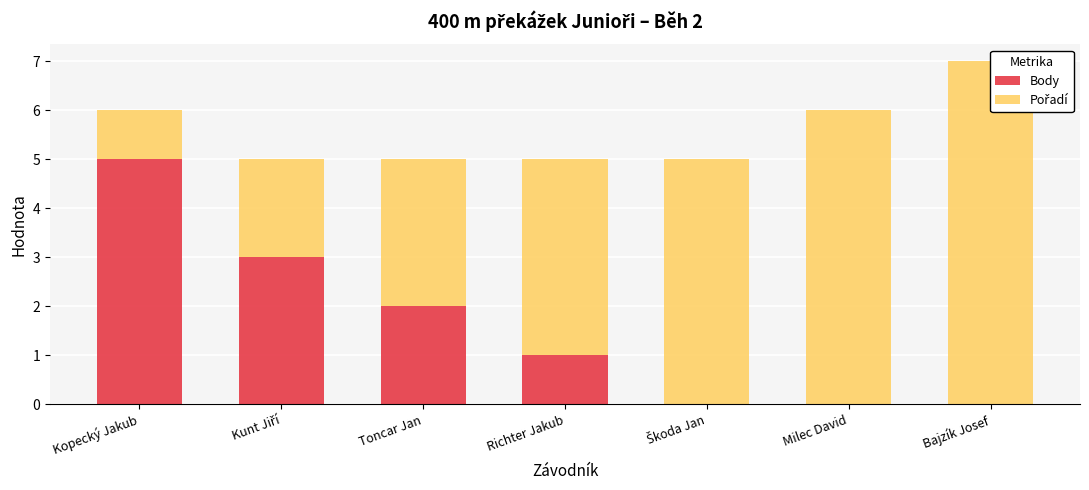

Where is Pořadí nearest to the value 4?

Richter Jakub